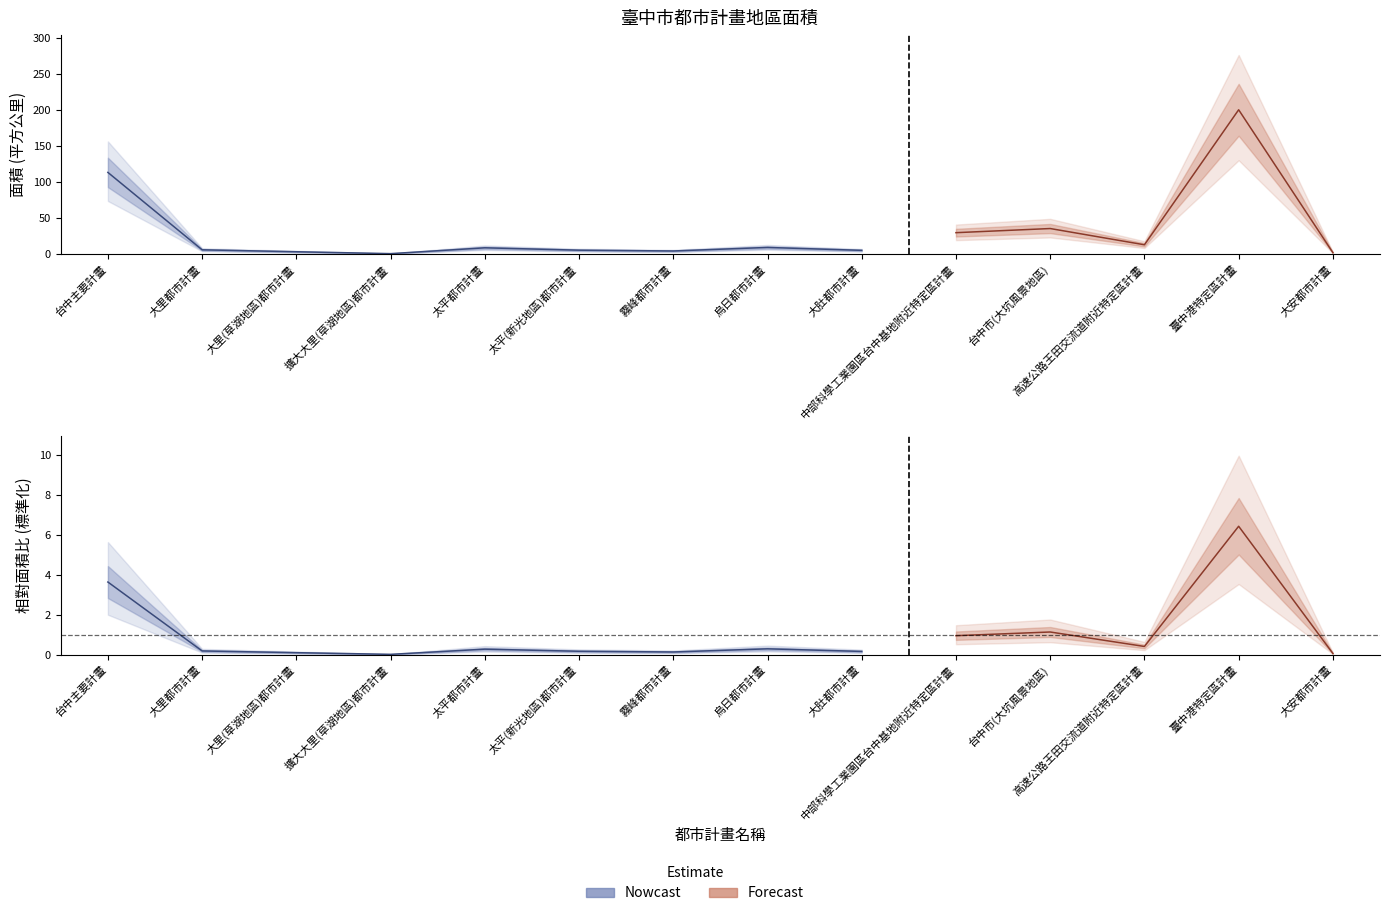

List the labels in order of value, smallest first.

擴大大里(草湖地區)都市計畫, 大安都市計畫, 大里(草湖地區)都市計畫, 霧峰都市計畫, 大肚都市計畫, 太平(新光地區)都市計畫, 大里都市計畫, 太平都市計畫, 烏日都市計畫, 高速公路王田交流道附近特定區計畫, 中部科學工業園區台中基地附近特定區計畫, 台中市(大坑風景地區), 台中主要計畫, 臺中港特定區計畫